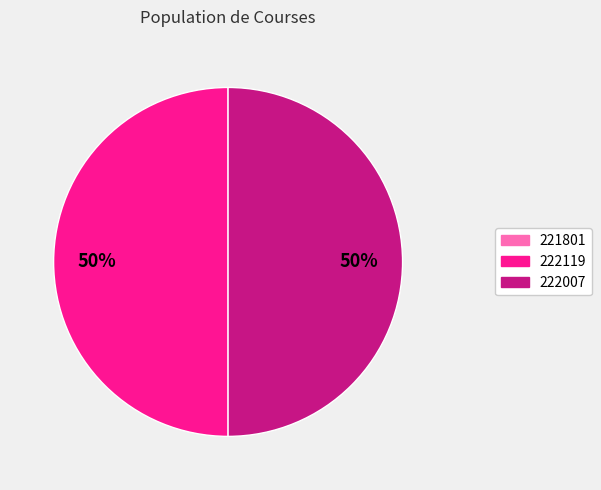

To the nearest percent, what percentage of the pie is 222007?

50%